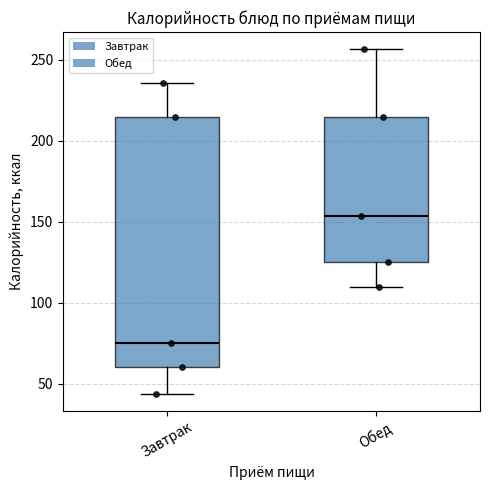

Which box has the highest median line?

Обед